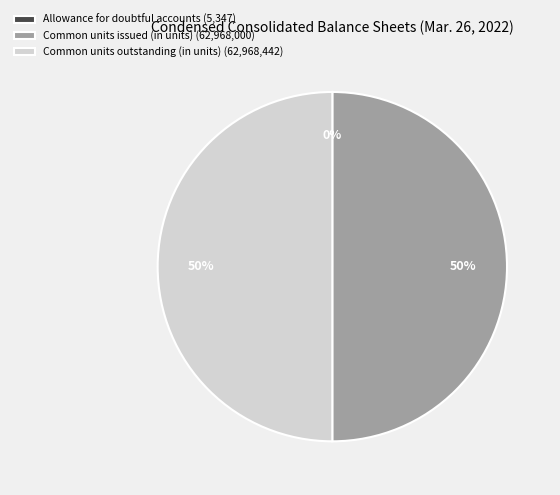

To the nearest percent, what portion does Common units issued (in units) represent?

50%